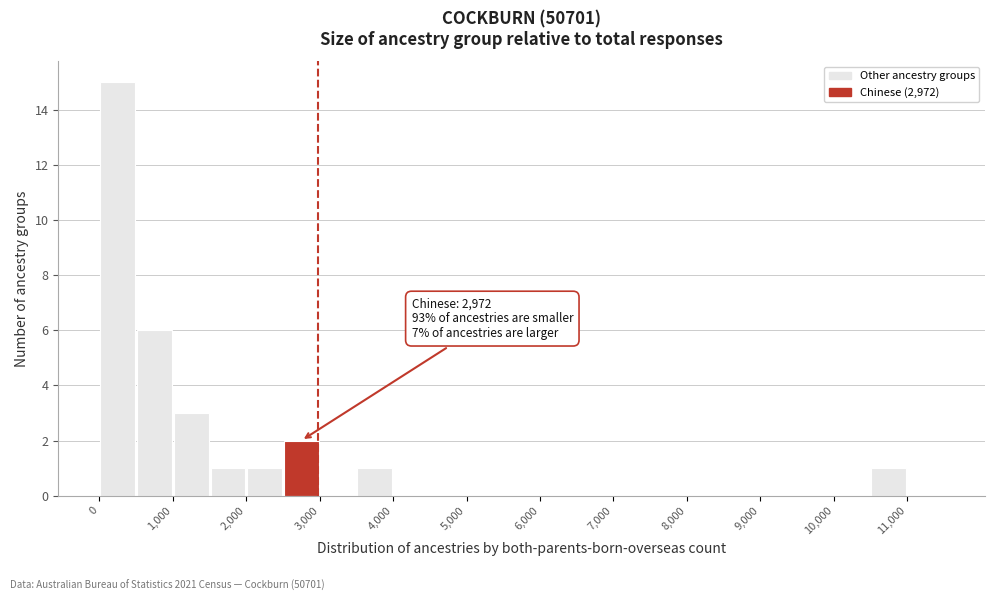

Over which range of the x-axis is the bar tallest?

0 to 500